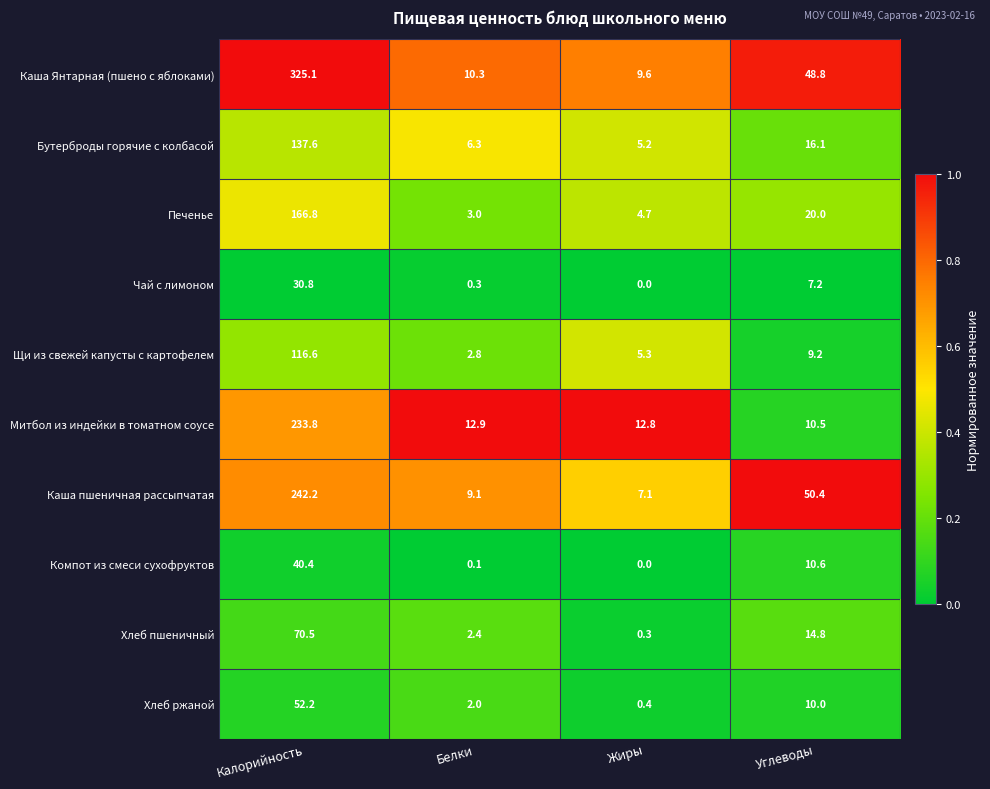

Which category has the lowest value across all series?

Жиры